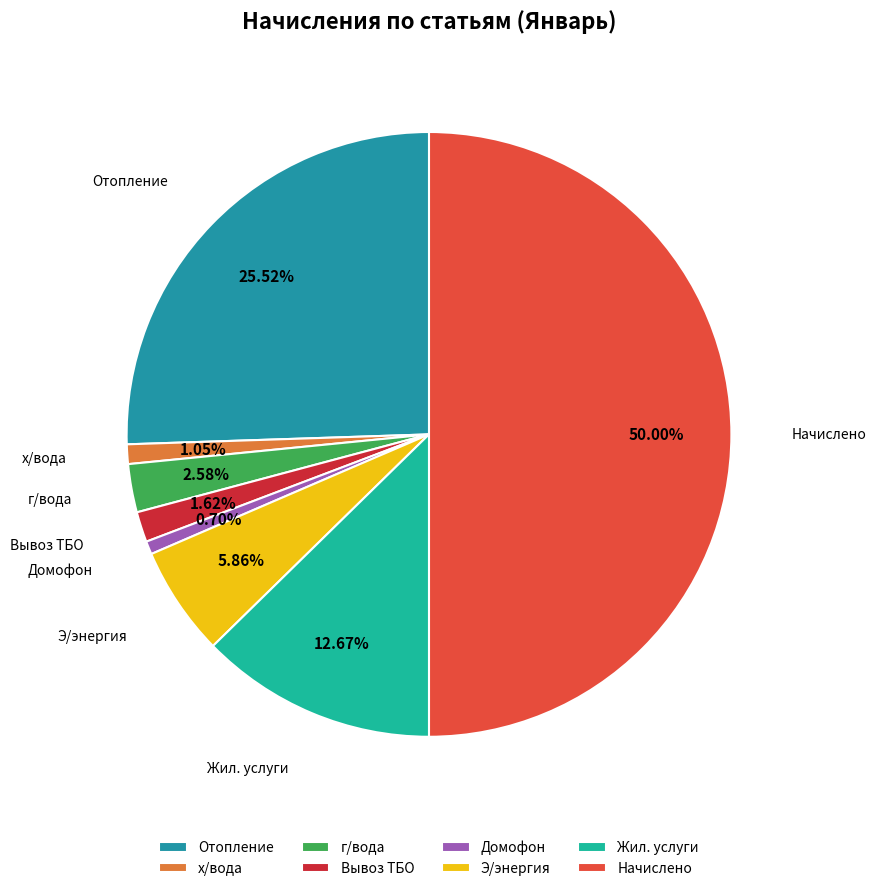

Count the number of slices in the pie.

8